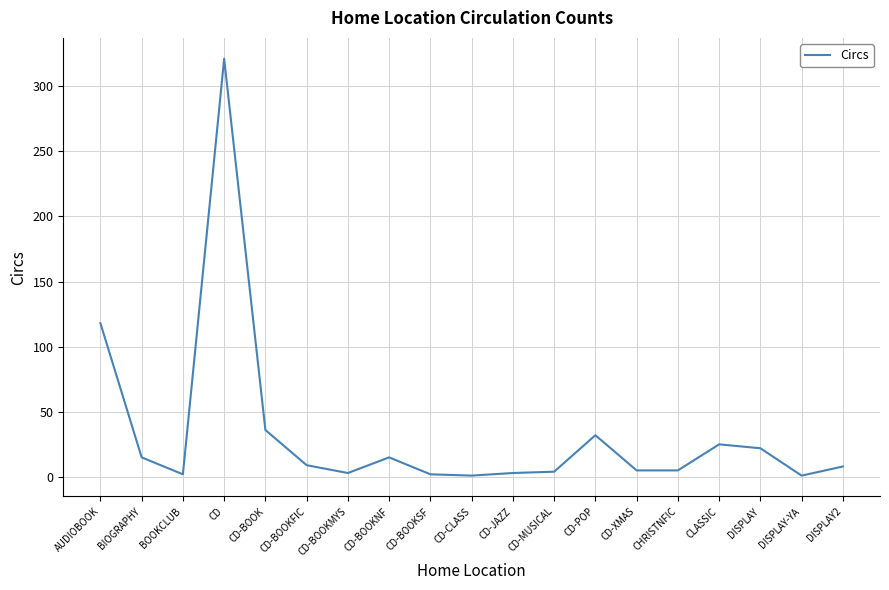

At which label is the value closest to 161?

AUDIOBOOK